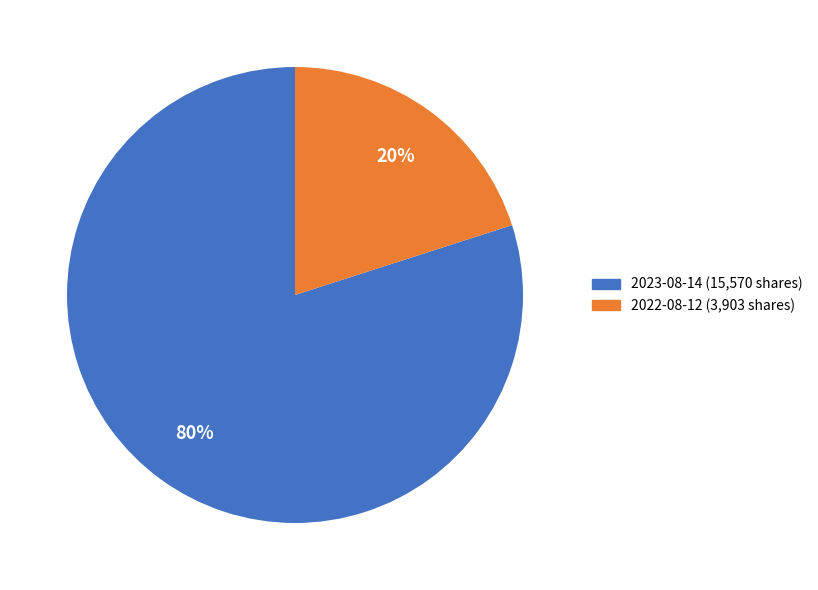

Does any single category account for the majority?

Yes